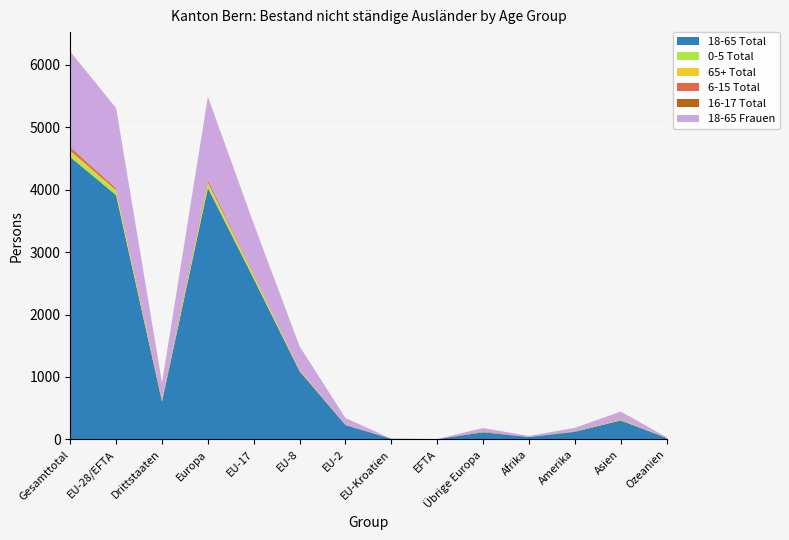

Reading left to right, extract all data points from this chart.

18-65 Total: Gesamttotal=4521	EU-28/EFTA=3912	Drittstaaten=609	Europa=4028	EU-17=2573	EU-8=1093	EU-2=230	EU-Kroatien=11	EFTA=5	Übrige Europa=116	Afrika=40	Amerika=123	Asien=305	Ozeanien=25
0-5 Total: Gesamttotal=59	EU-28/EFTA=48	Drittstaaten=11	Europa=51	EU-17=33	EU-8=13	EU-2=2	EU-Kroatien=0	EFTA=0	Übrige Europa=3	Afrika=0	Amerika=0	Asien=8	Ozeanien=0
65+ Total: Gesamttotal=42	EU-28/EFTA=30	Drittstaaten=12	Europa=32	EU-17=25	EU-8=5	EU-2=0	EU-Kroatien=0	EFTA=0	Übrige Europa=2	Afrika=1	Amerika=4	Asien=5	Ozeanien=0
6-15 Total: Gesamttotal=36	EU-28/EFTA=24	Drittstaaten=12	Europa=32	EU-17=12	EU-8=7	EU-2=5	EU-Kroatien=0	EFTA=0	Übrige Europa=8	Afrika=0	Amerika=0	Asien=4	Ozeanien=0
16-17 Total: Gesamttotal=22	EU-28/EFTA=11	Drittstaaten=11	Europa=13	EU-17=7	EU-8=3	EU-2=1	EU-Kroatien=0	EFTA=0	Übrige Europa=2	Afrika=0	Amerika=5	Asien=4	Ozeanien=0
18-65 Frauen: Gesamttotal=1531	EU-28/EFTA=1279	Drittstaaten=252	Europa=1331	EU-17=802	EU-8=370	EU-2=104	EU-Kroatien=1	EFTA=2	Übrige Europa=52	Afrika=15	Amerika=53	Asien=121	Ozeanien=11